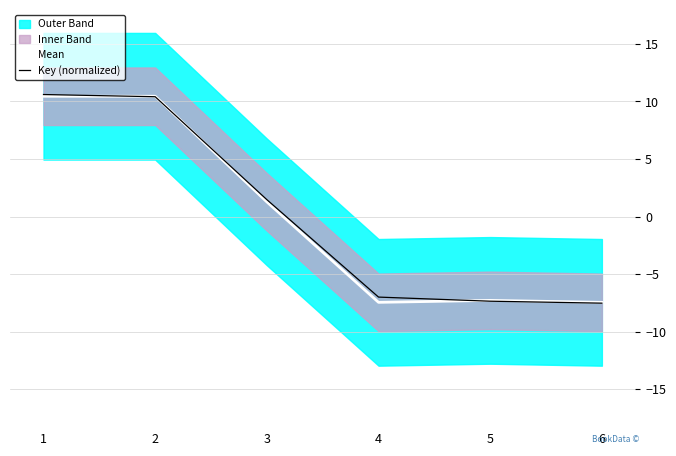

Is it true that Mean equals -1.9 at 5?

False